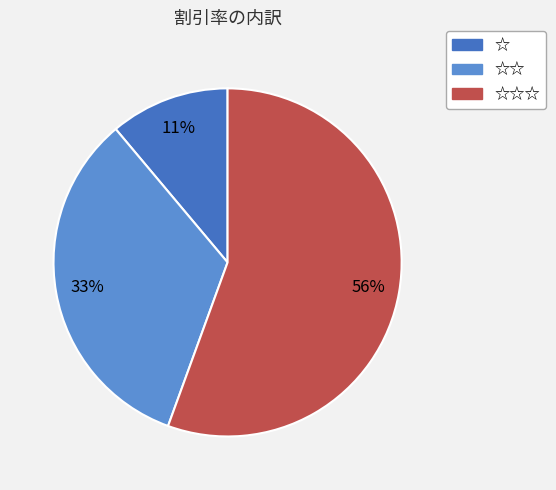

Rank the categories by value from highest to lowest.

☆☆☆, ☆☆, ☆